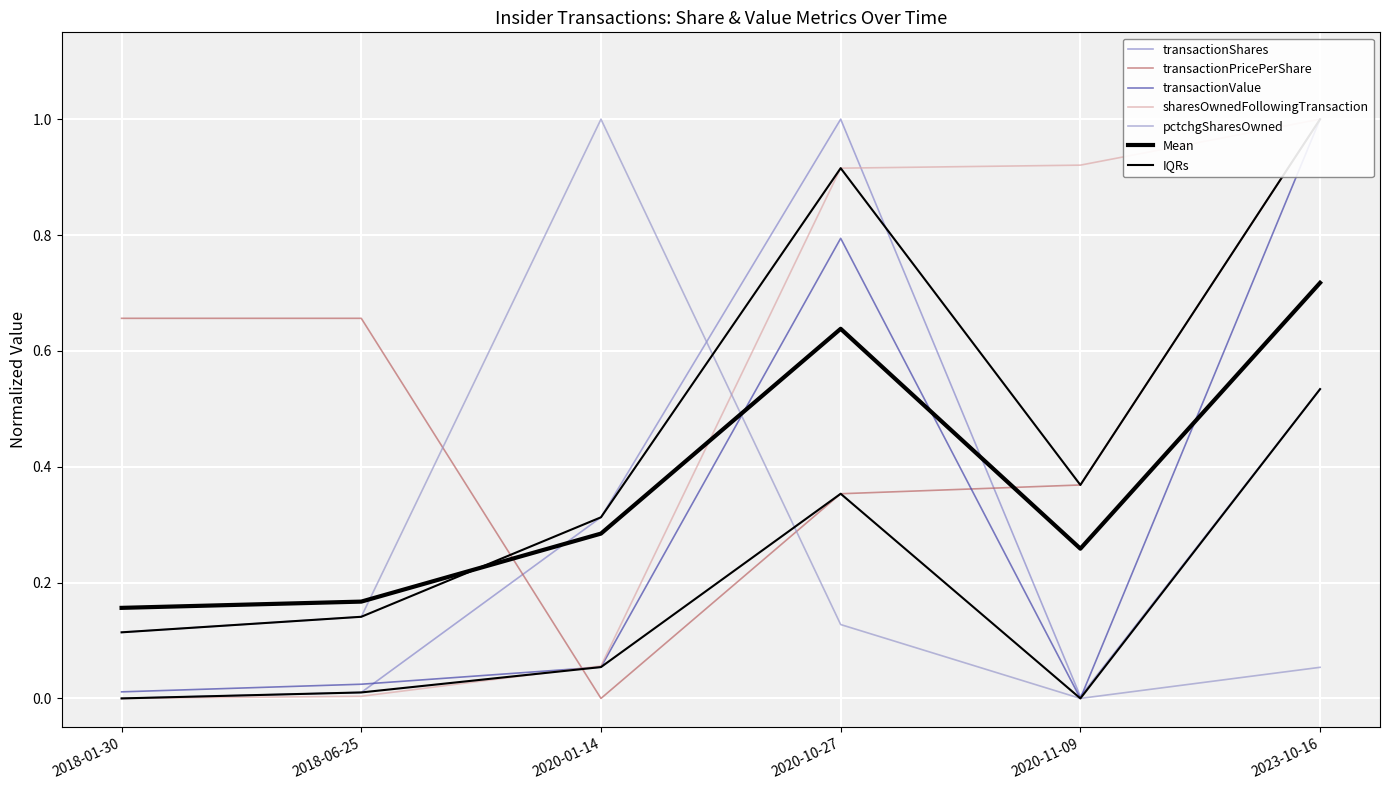

At how many categories does at least one series exceed 0?

6